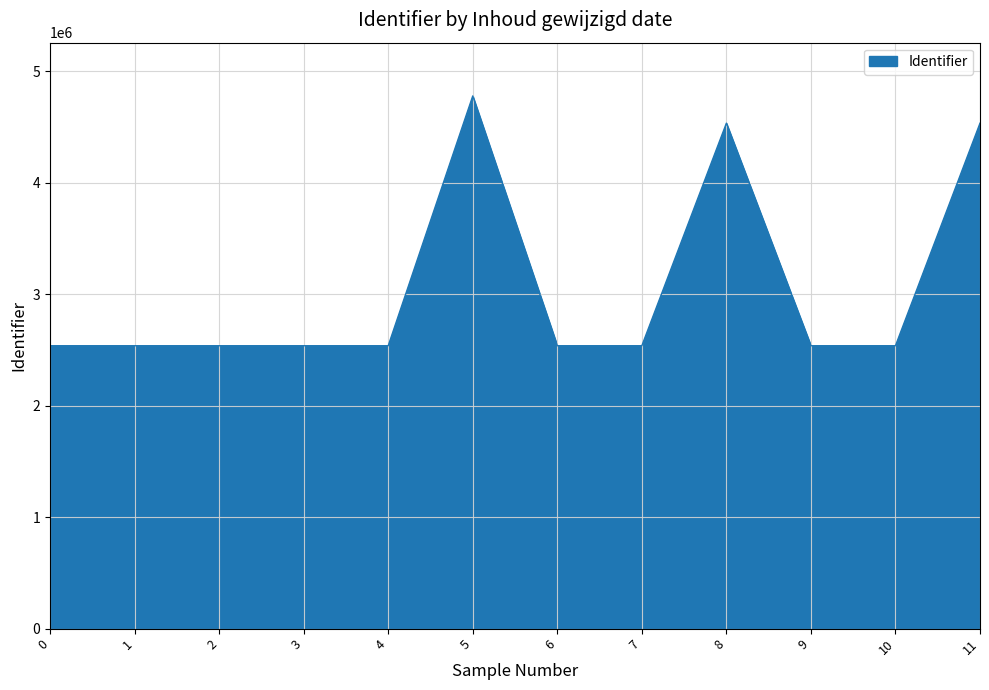

How many categories are shown in the chart?

12